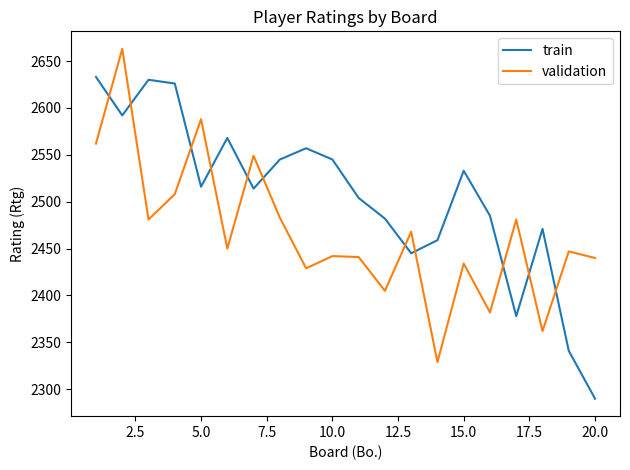

Which series has the largest total across all categories?

train